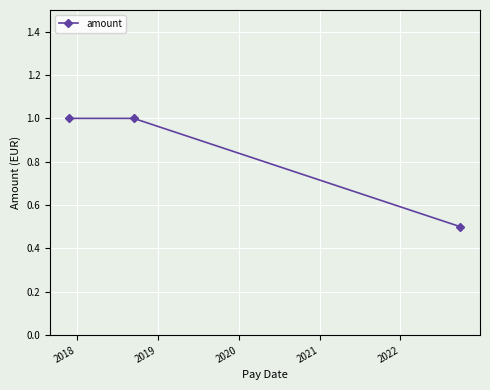

What is the value of the 1st point from the left?

1.0